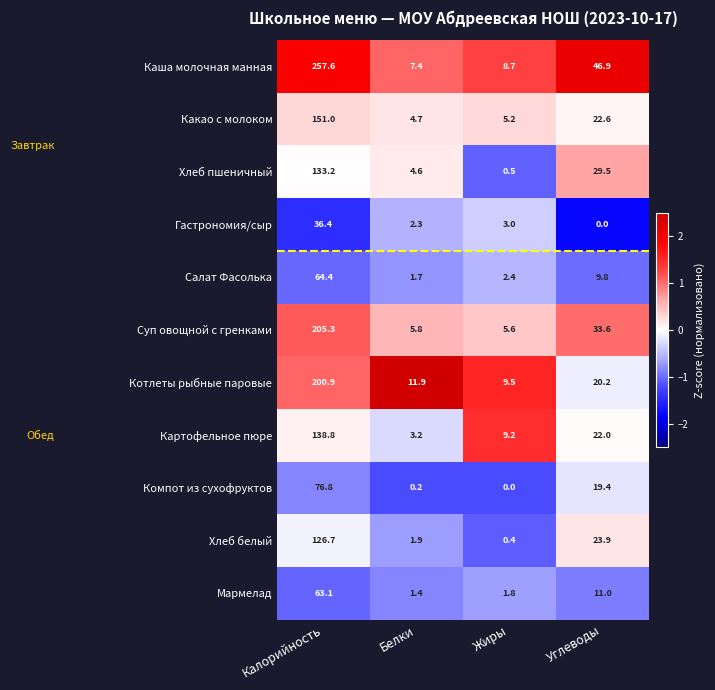

Is it true that Котлеты рыбные паровые equals 20.2 at Углеводы?

True